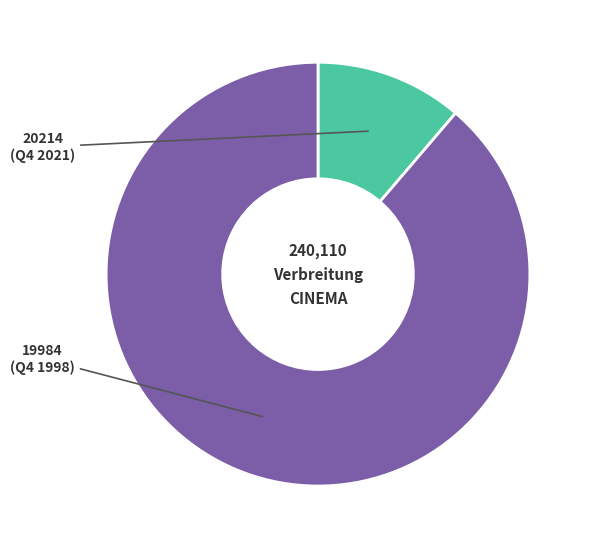

Is there a majority slice in this chart?

Yes